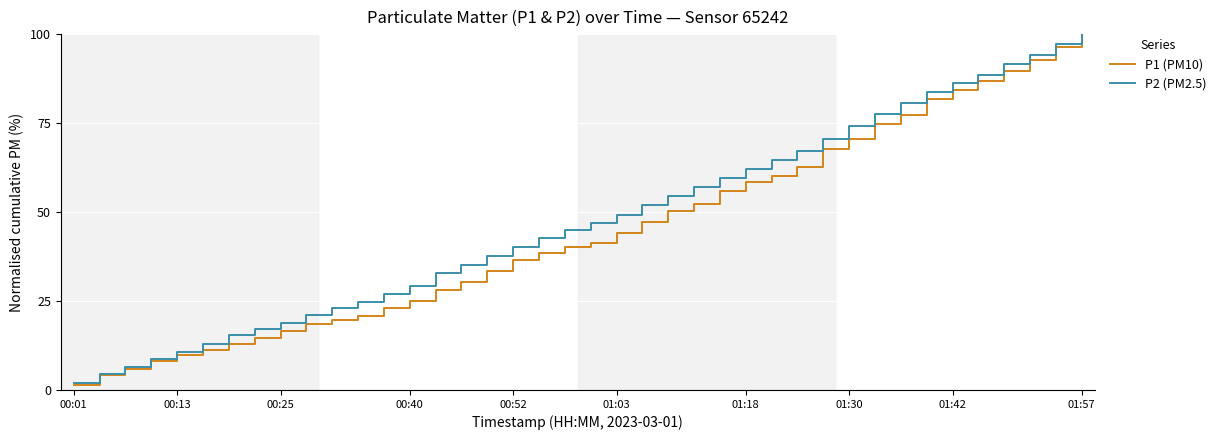

What is the lowest value of the P2 (PM2.5) series?

2.0